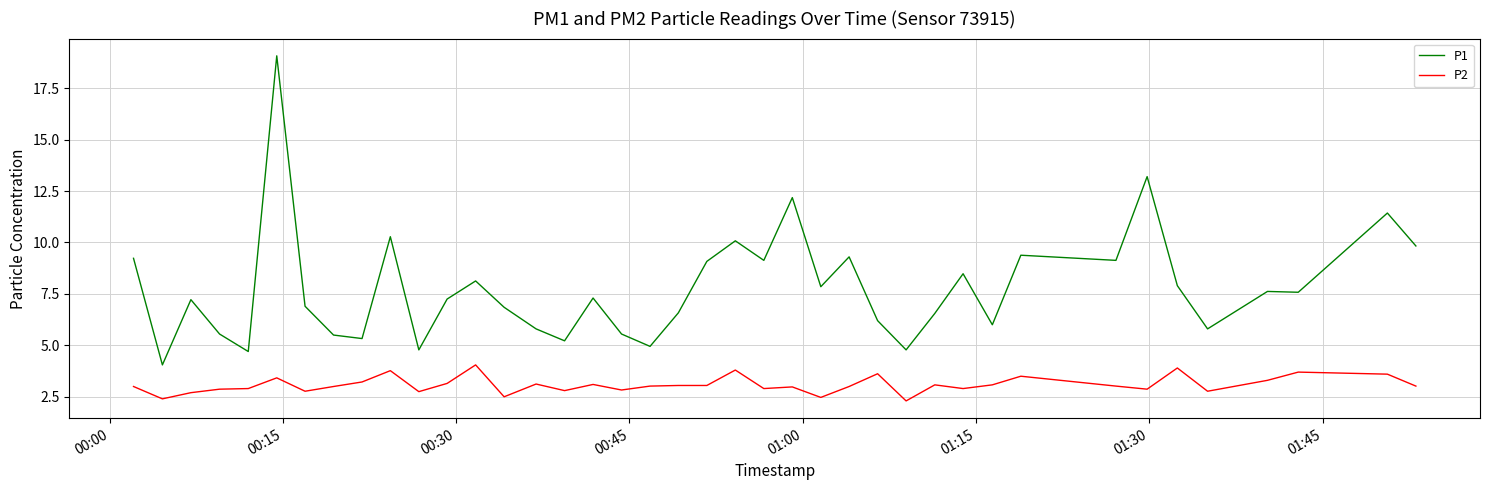

What is the greatest value displayed?

19.1